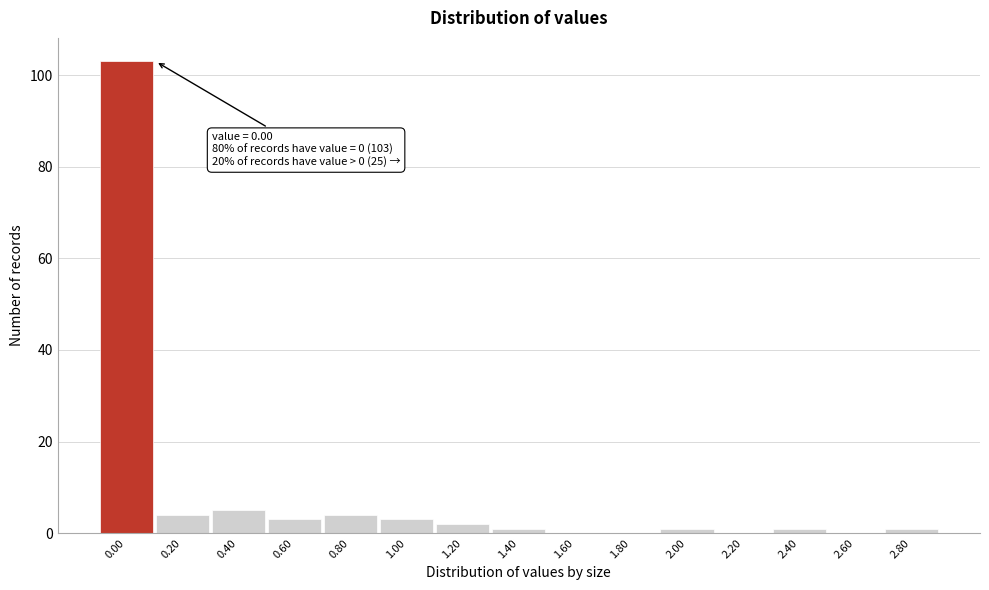

Reading left to right, transcribe all the data shown in this chart.

0.00=103	0.20=4	0.40=5	0.60=3	0.80=4	1.00=3	1.20=2	1.40=1	1.60=0	1.80=0	2.00=1	2.20=0	2.40=1	2.60=0	2.80=1